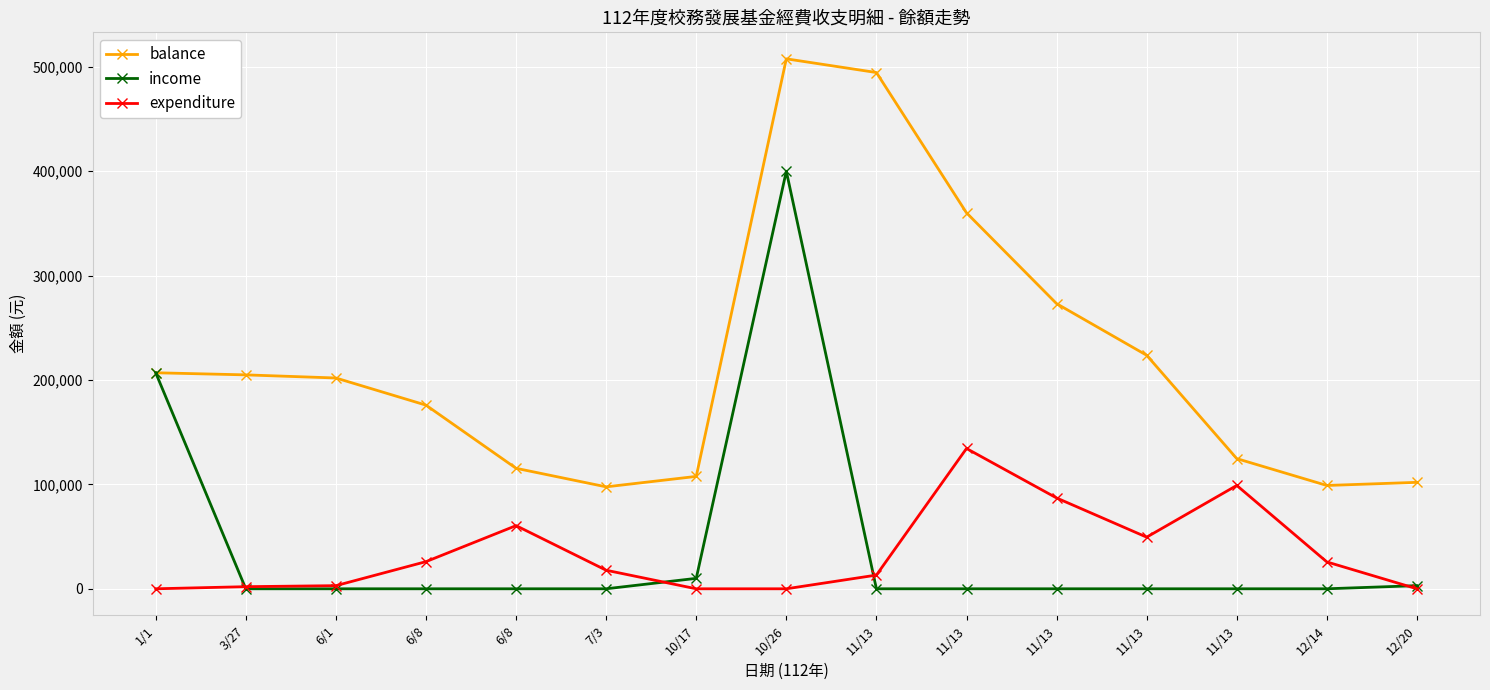

What is the difference between the maximum and minimum values in the income series?

400000